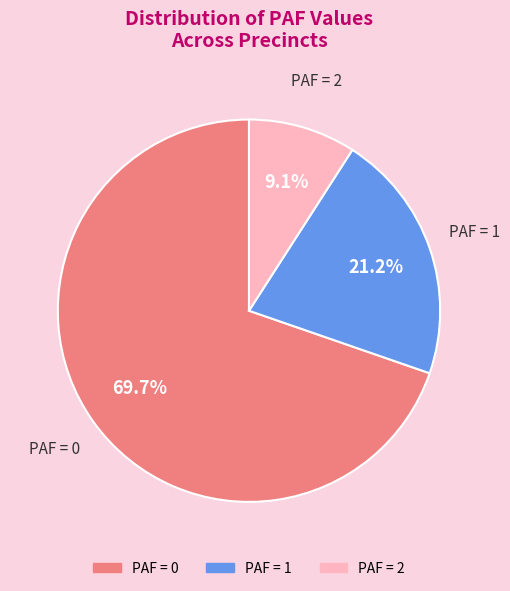

Is there any slice that represents more than half of the pie?

Yes